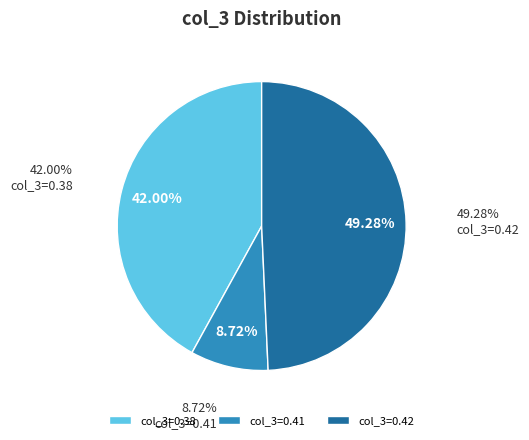

Does any single category account for the majority?

No